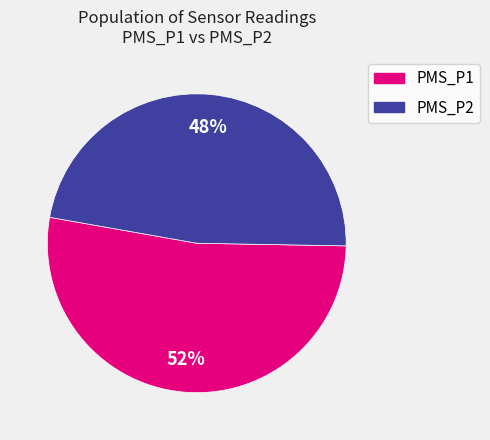

Combined, do PMS_P2 and PMS_P1 account for over 50%?

Yes